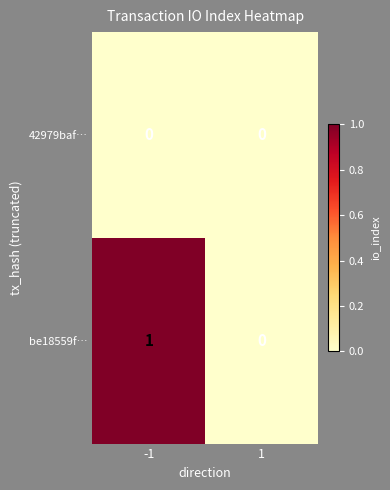

Reading left to right, list all the values displayed in this chart.

42979baf…: -1=0	1=0
be18559f…: -1=1	1=0